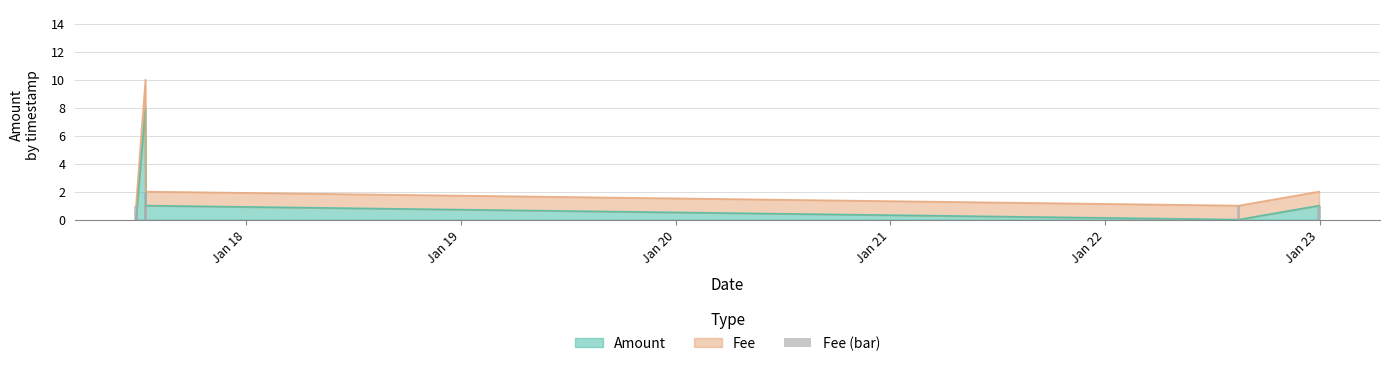

How many bars are there in total?

5